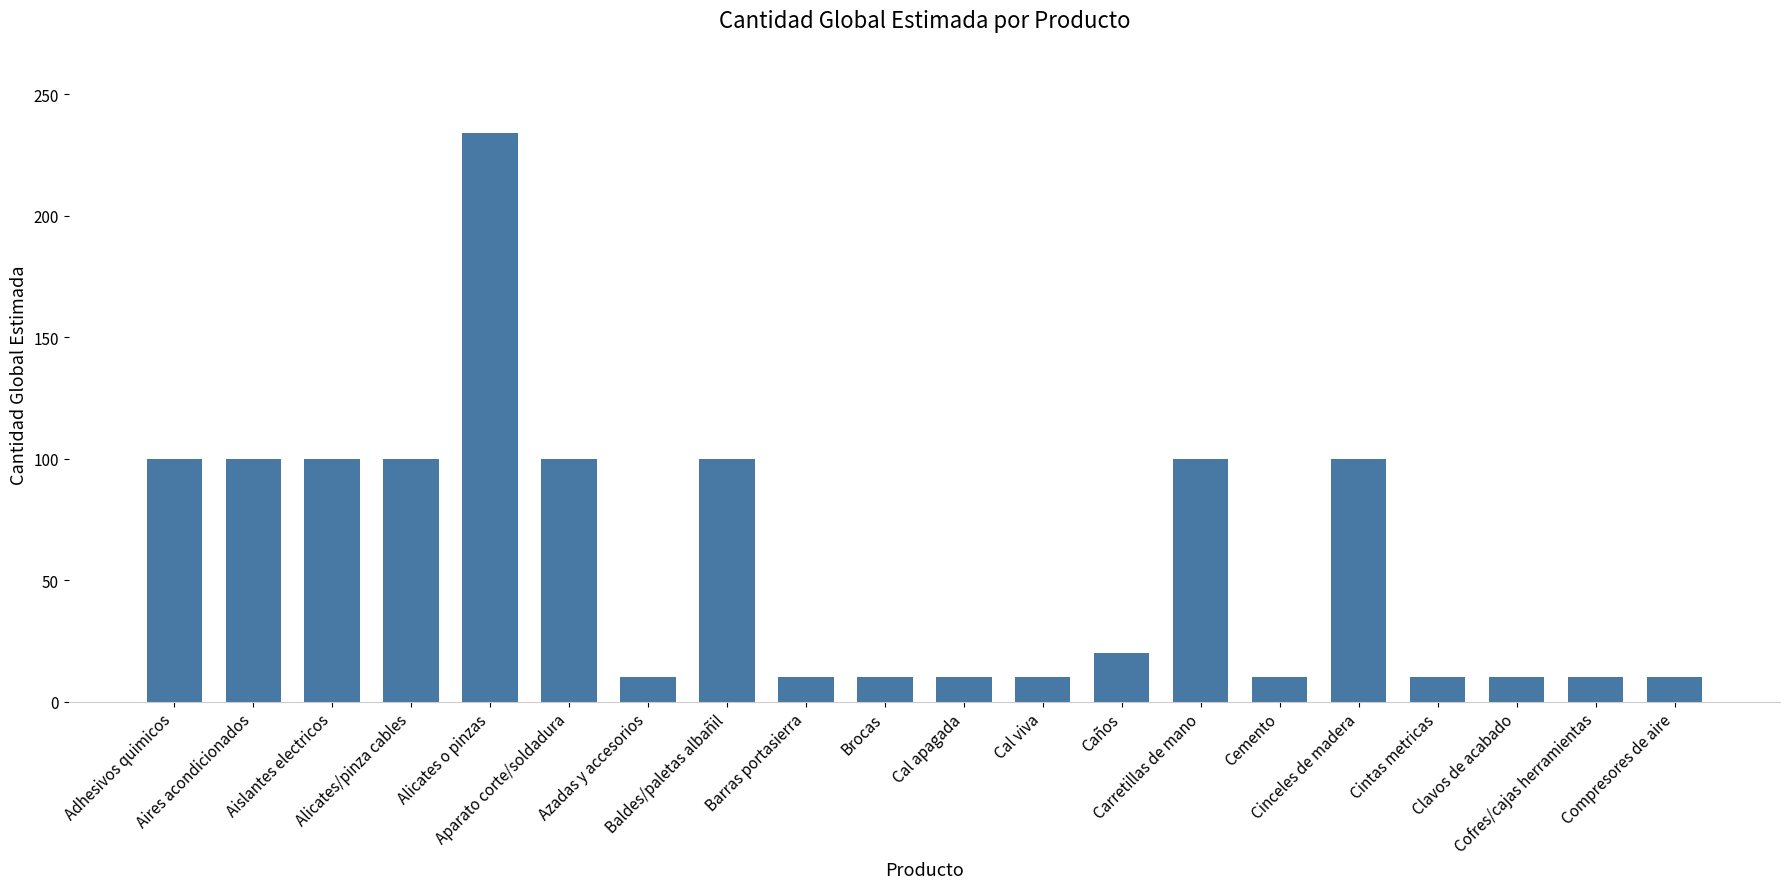

What is the label of the 4th bar from the right?

Cintas metricas